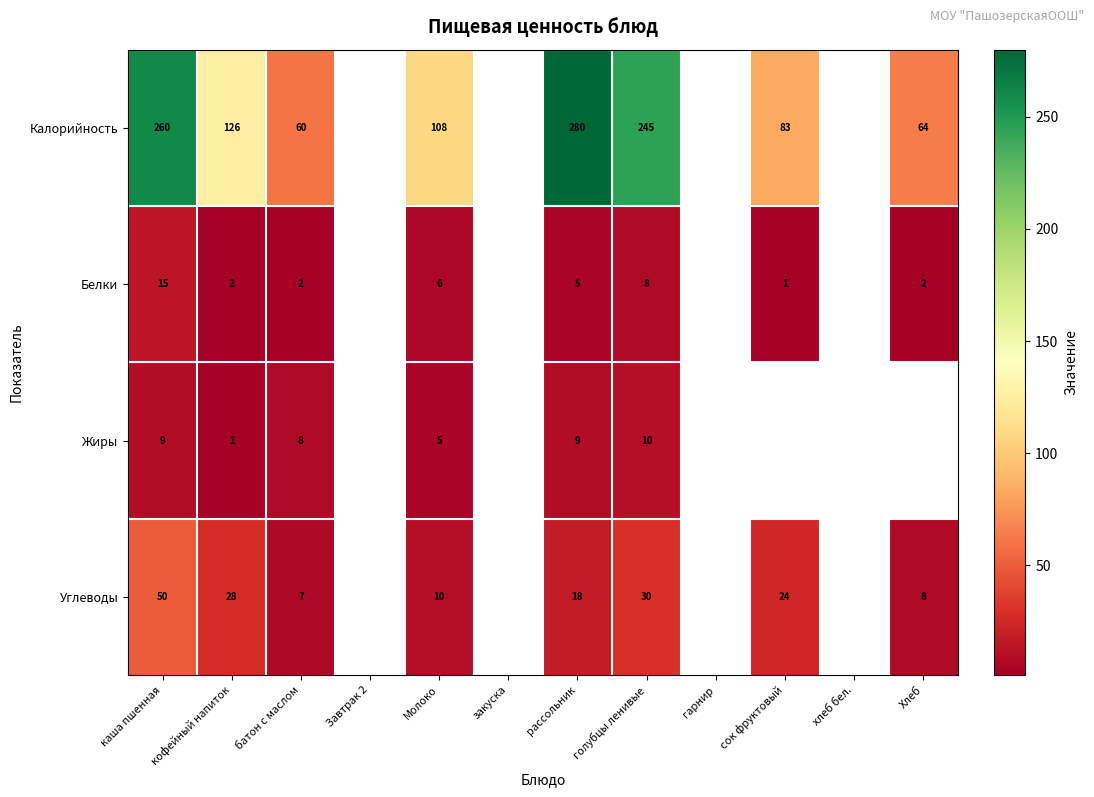

At which category is the sum across all series the highest?

каша пшенная